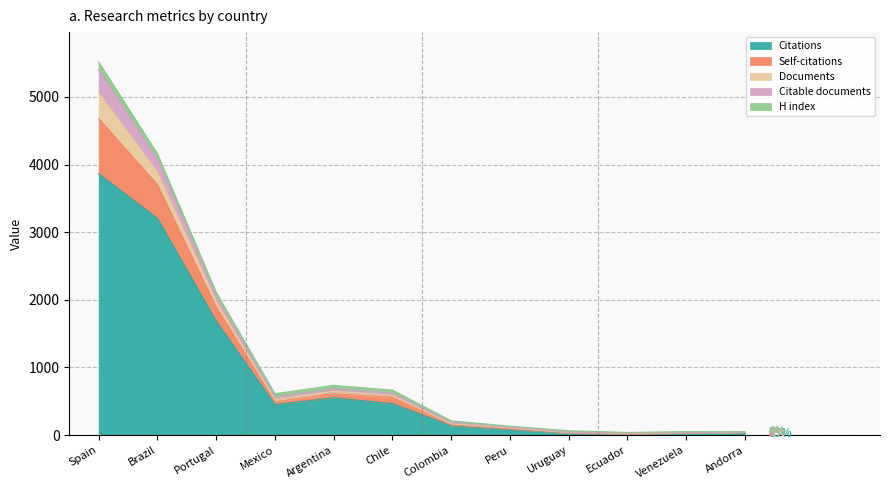

Is it true that Citable documents equals 474 at Spain?

False